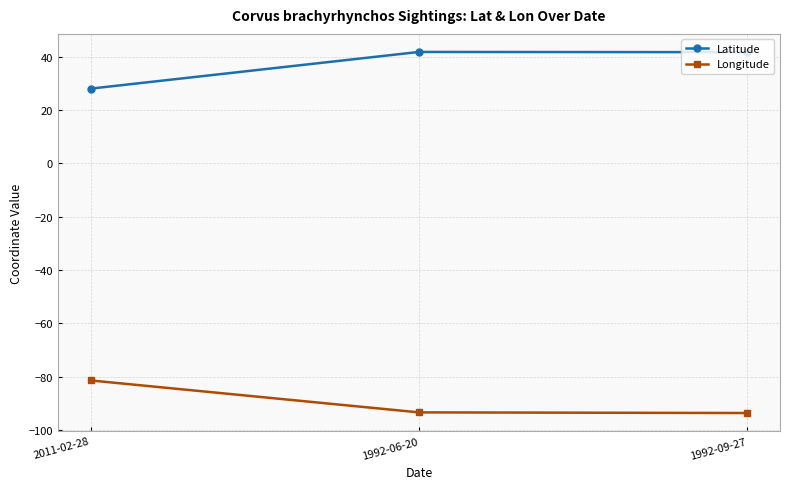

What is the difference between the maximum and minimum values in the Latitude series?

13.8